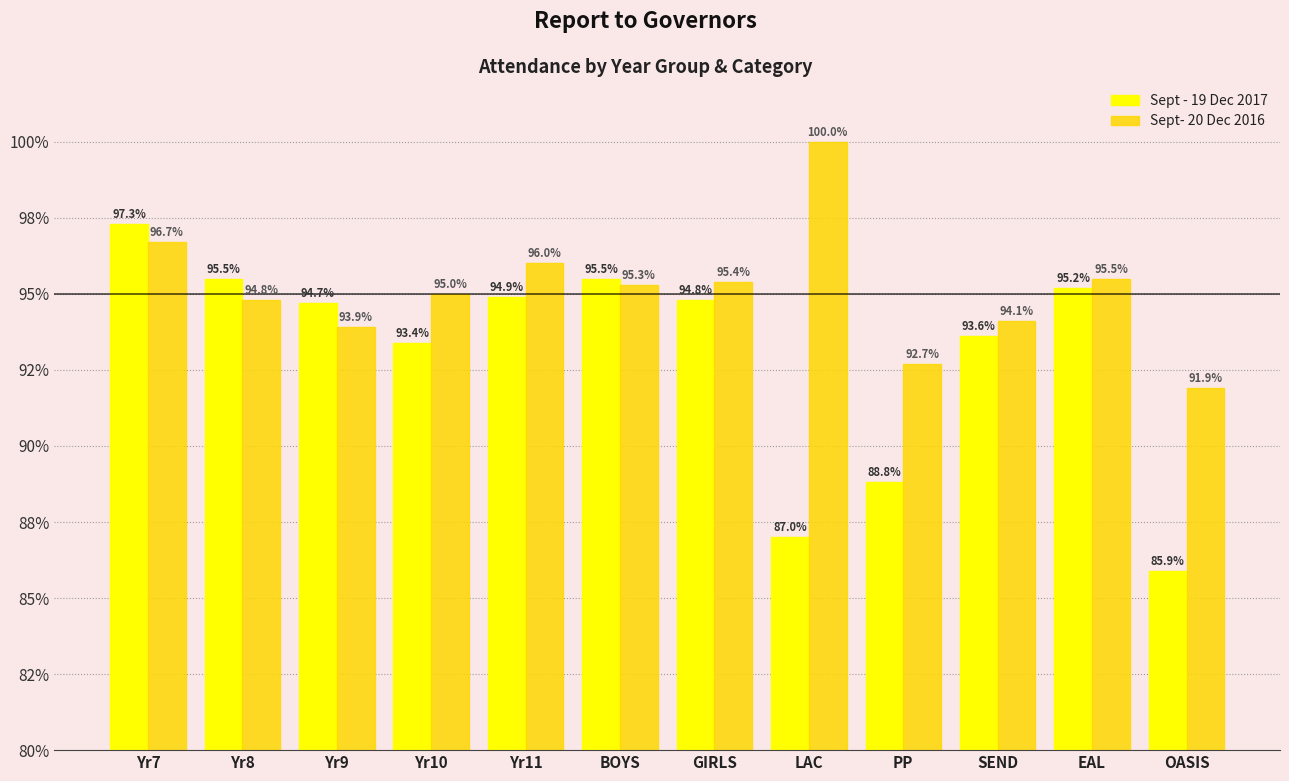

What position from the left is Yr7?

1